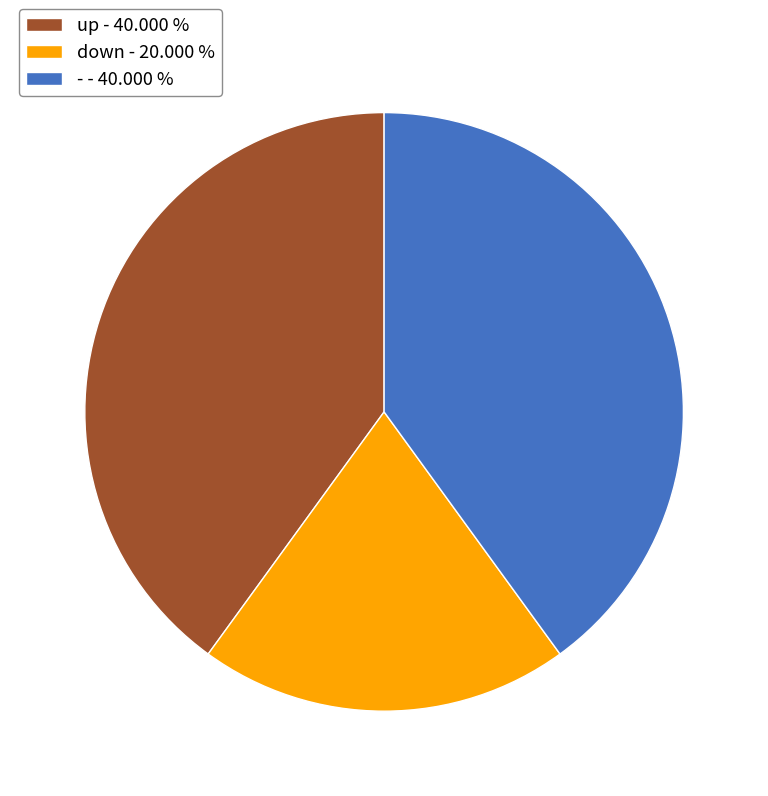

Is down - 20.000 % the majority of the pie?

No